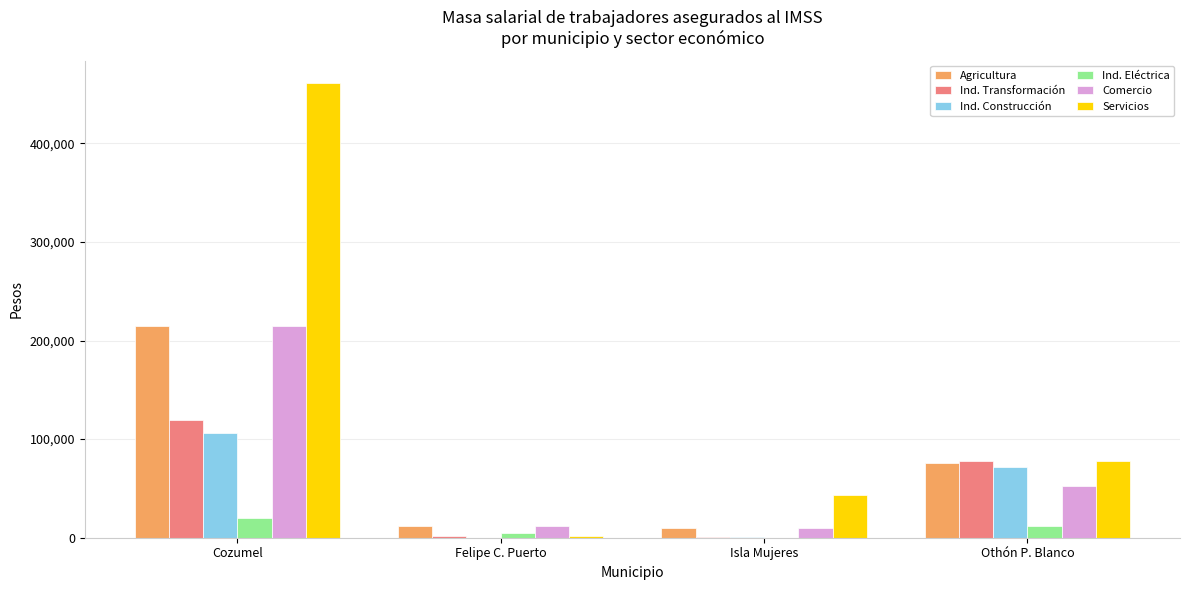

Which series changed the most between Cozumel and Felipe C. Puerto?

Servicios